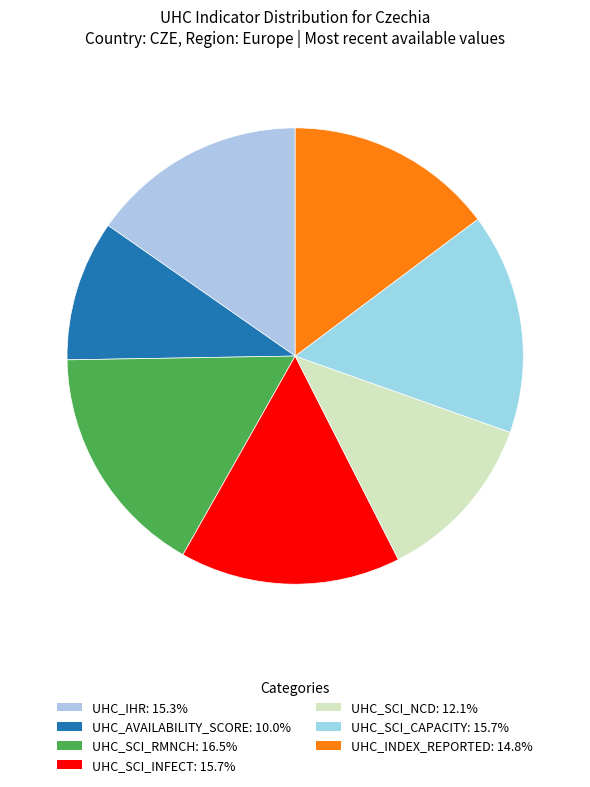

To the nearest percent, what portion does UHC_IHR represent?

15%